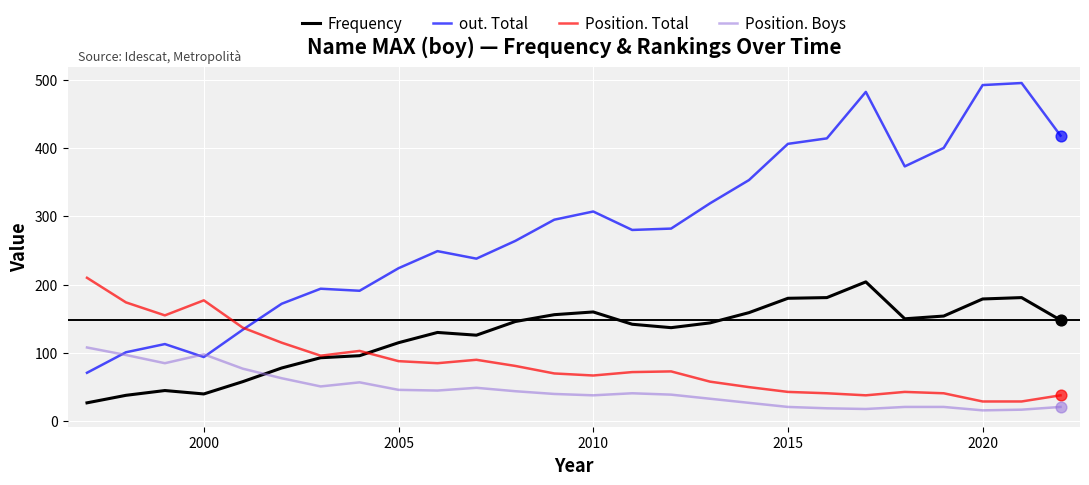

At how many categories does at least one series exceed 26?

26